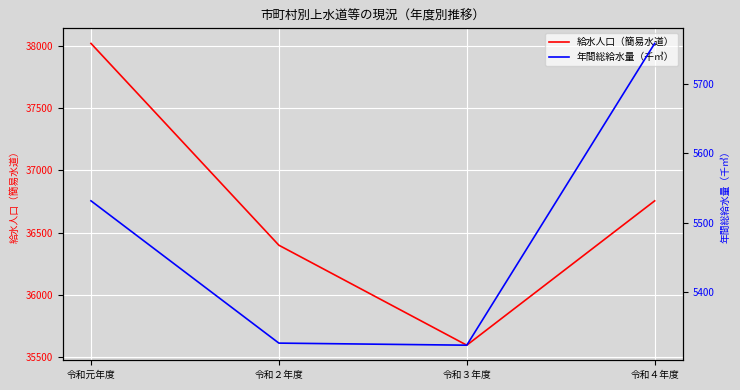

Which label corresponds to the largest value in the chart?

令和元年度